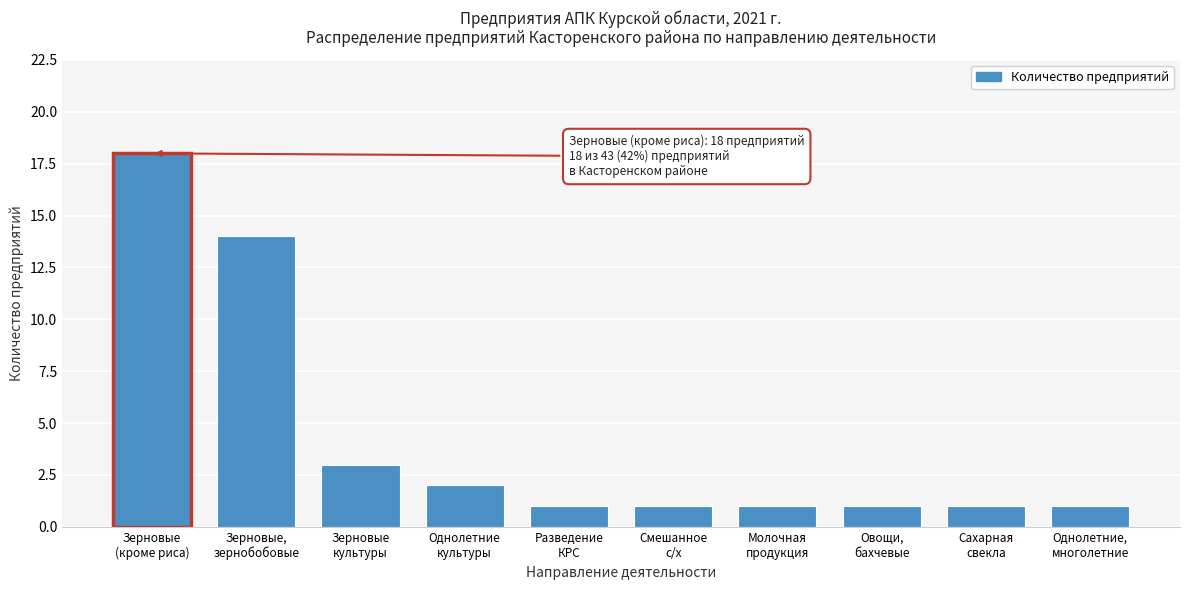

Reading left to right, what are all the values shown in this chart?

18	14	3	2	1	1	1	1	1	1